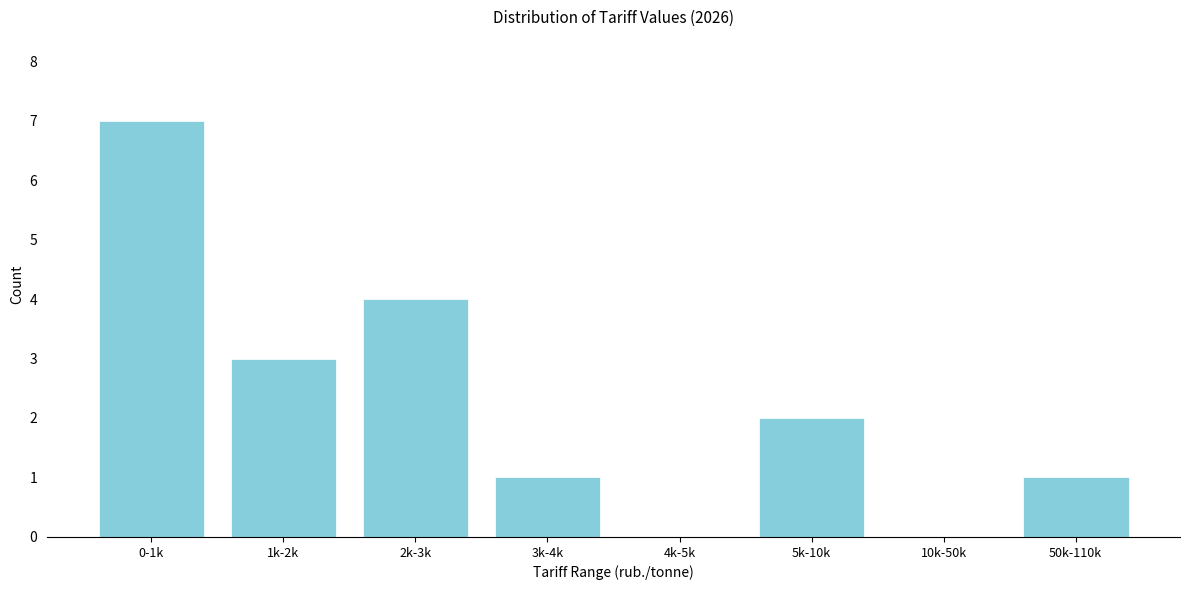

Reading right to left, transcribe all the data shown in this chart.

50k-110k=1	10k-50k=0	5k-10k=2	4k-5k=0	3k-4k=1	2k-3k=4	1k-2k=3	0-1k=7